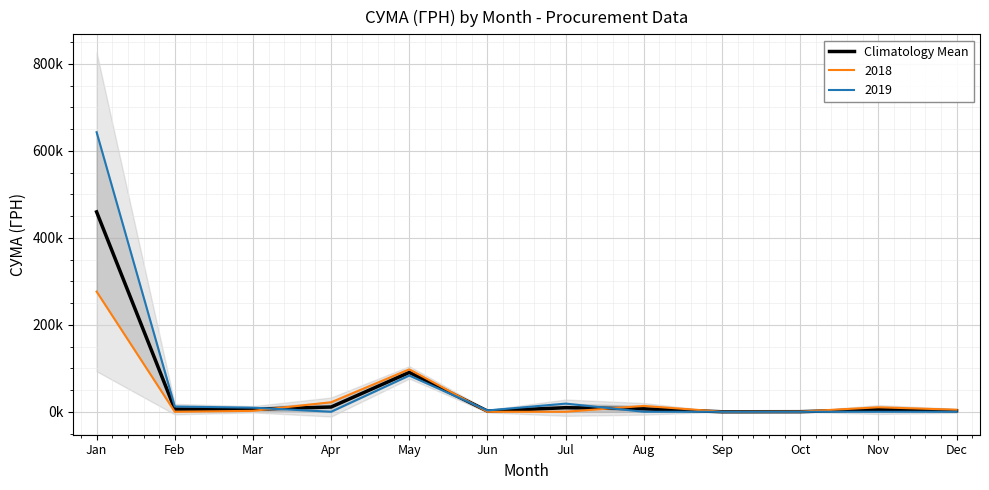

True or false: the data has more than 0 interior local peaks.

True